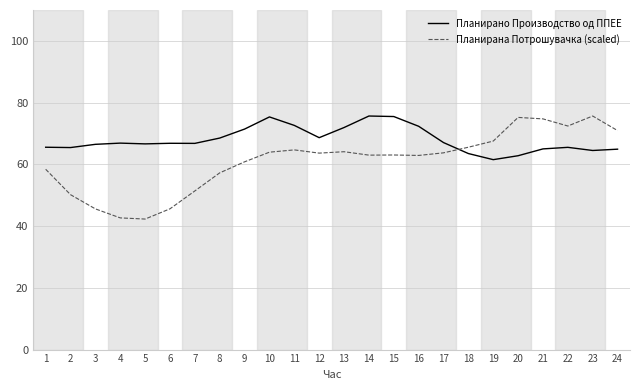

The value of Планирана Потрошувачка (scaled) at 7 is 51.4. True or false?

True